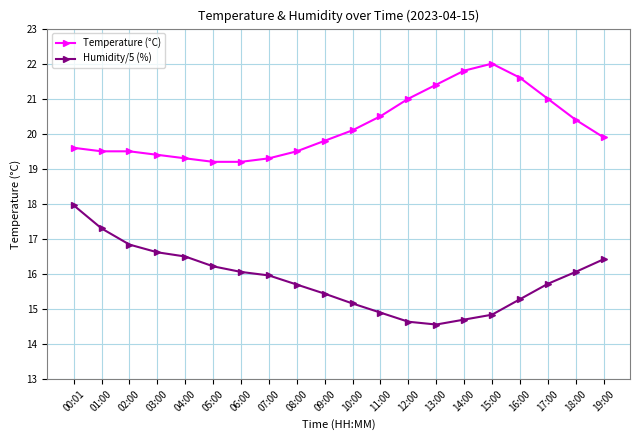

At how many categories does at least one series exceed 20?

9